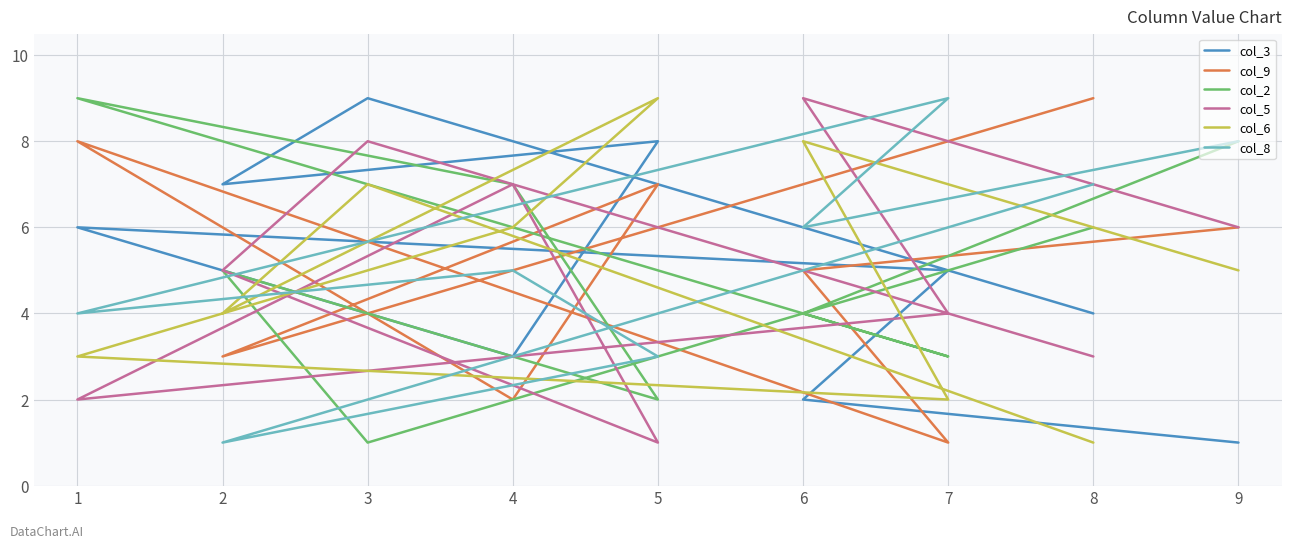

Reading right to left, what are all the values shown in this chart?

col_3: 1	2	5	6	3	8	7	9	4
col_9: 6	5	1	8	2	7	3	4	9
col_2: 8	4	3	9	7	2	5	1	6
col_5: 6	9	4	2	7	1	5	8	3
col_6: 5	8	2	3	6	9	4	7	1
col_8: 8	6	9	4	5	3	1	2	7